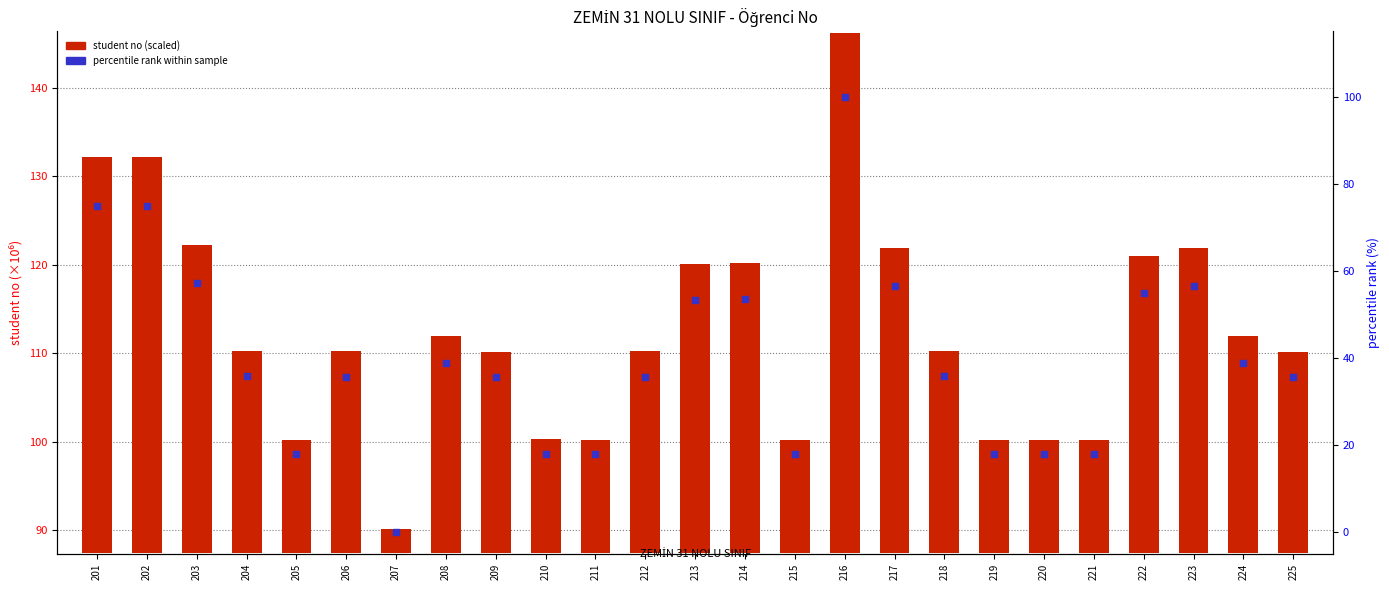

Is the value of student no (scaled) at 214 greater than the value of percentile rank within sample at 211?

Yes